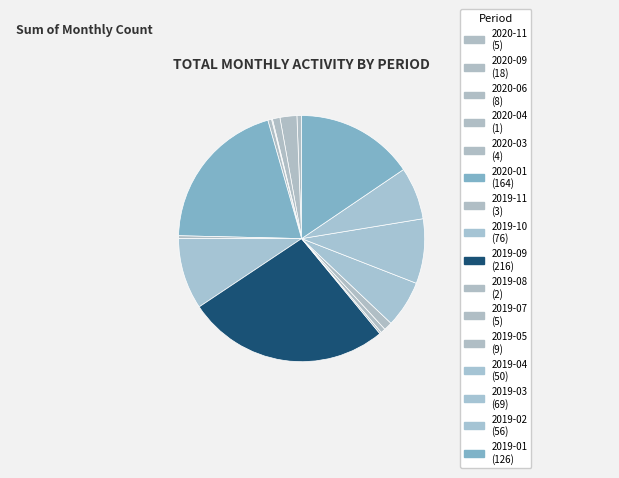

What is the change in value from 2019-09 to 2019-07?

-211